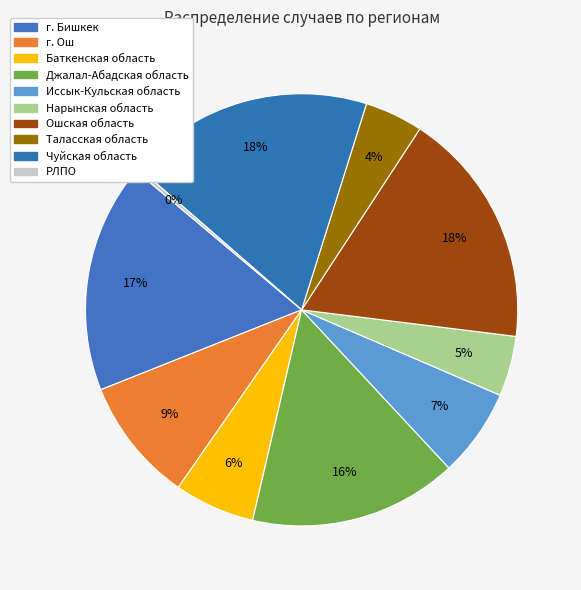

Count the number of slices in the pie.

10